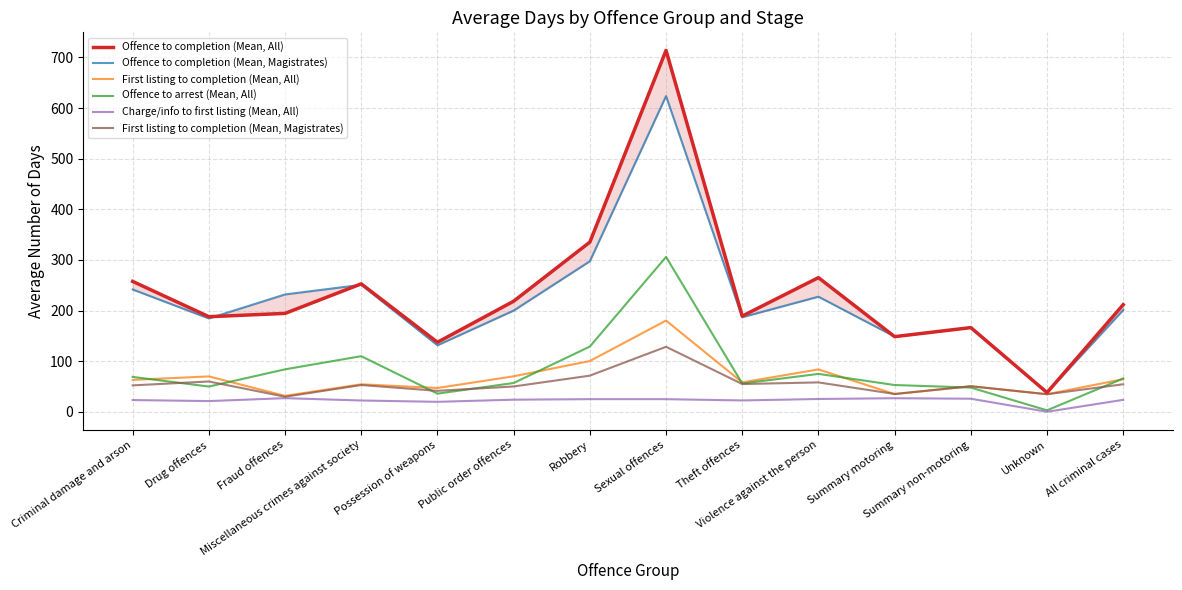

What are all the series names shown in the legend?

Offence to completion (Mean, All), Offence to completion (Mean, Magistrates), First listing to completion (Mean, All), Offence to arrest (Mean, All), Charge/info to first listing (Mean, All), First listing to completion (Mean, Magistrates)